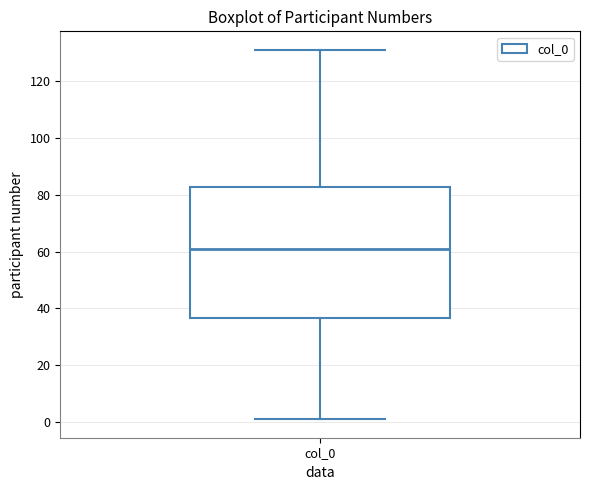

Read this box plot against the y-axis: the position of the median line, the range covered by the box, and the ends of both whiskers. The values are not printed on the chart, so give them approximately, as read against the axis.

median 62, box 36 to 82, whiskers 2 to 132